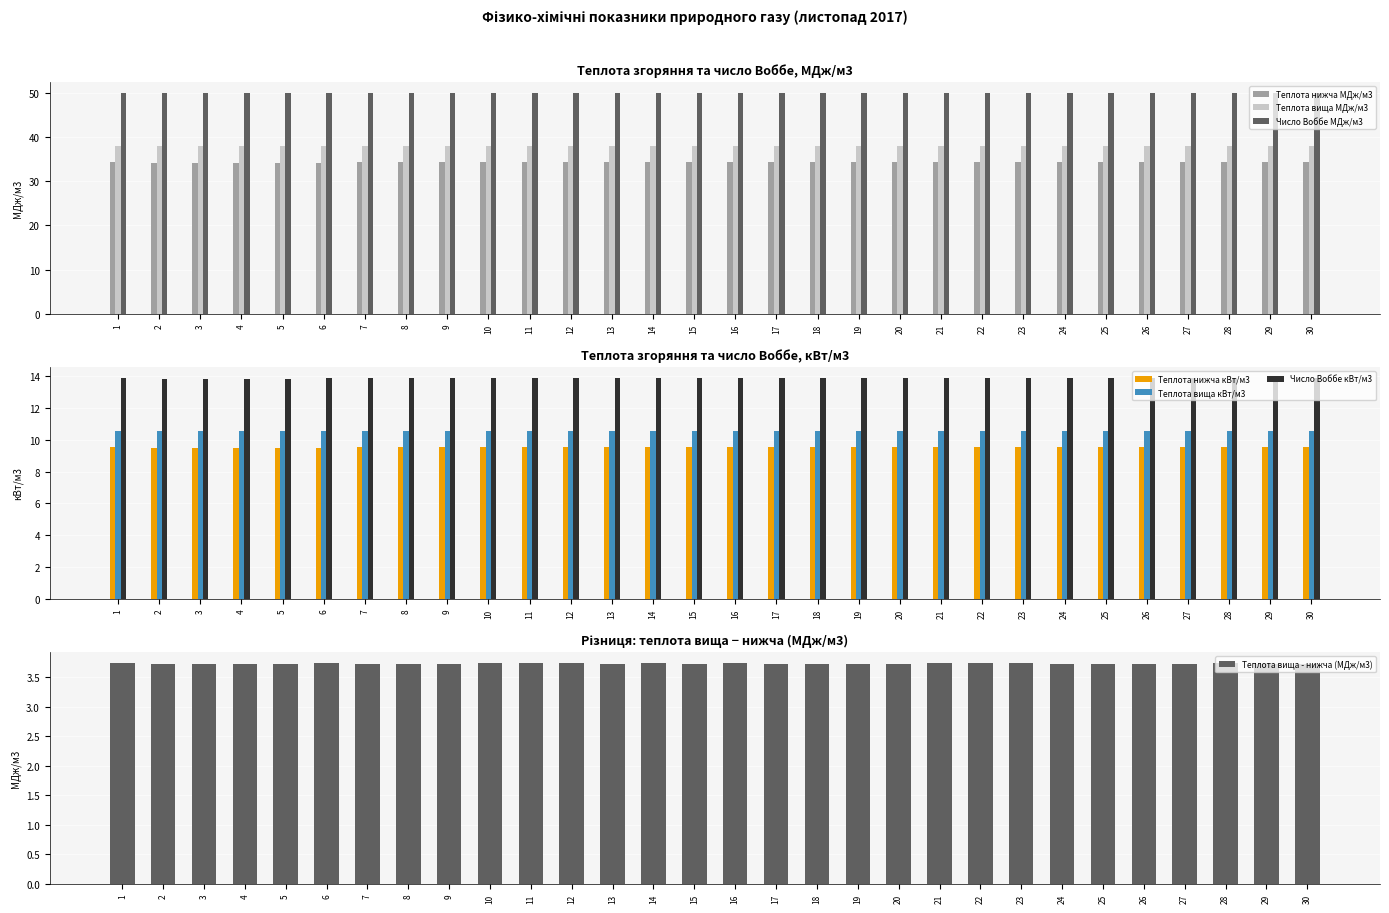

Between 28 and 30, which series saw the biggest shift?

Теплота нижча МДж/м3